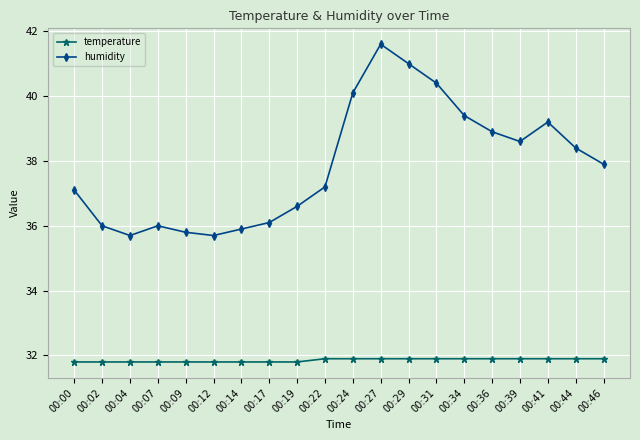

Reading right to left, what are all the values shown in this chart?

temperature: 31.9	31.9	31.9	31.9	31.9	31.9	31.9	31.9	31.9	31.9	31.9	31.8	31.8	31.8	31.8	31.8	31.8	31.8	31.8	31.8
humidity: 37.9	38.4	39.2	38.6	38.9	39.4	40.4	41.0	41.6	40.1	37.2	36.6	36.1	35.9	35.7	35.8	36.0	35.7	36.0	37.1